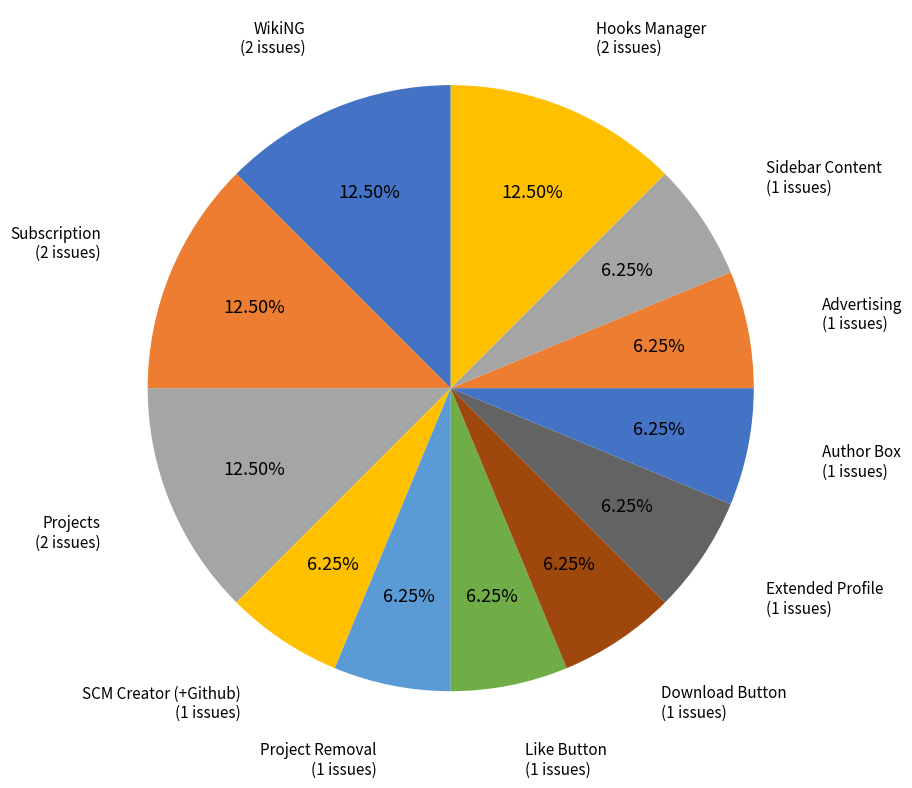

True or false: Hooks Manager accounts for 7% of the total.

False